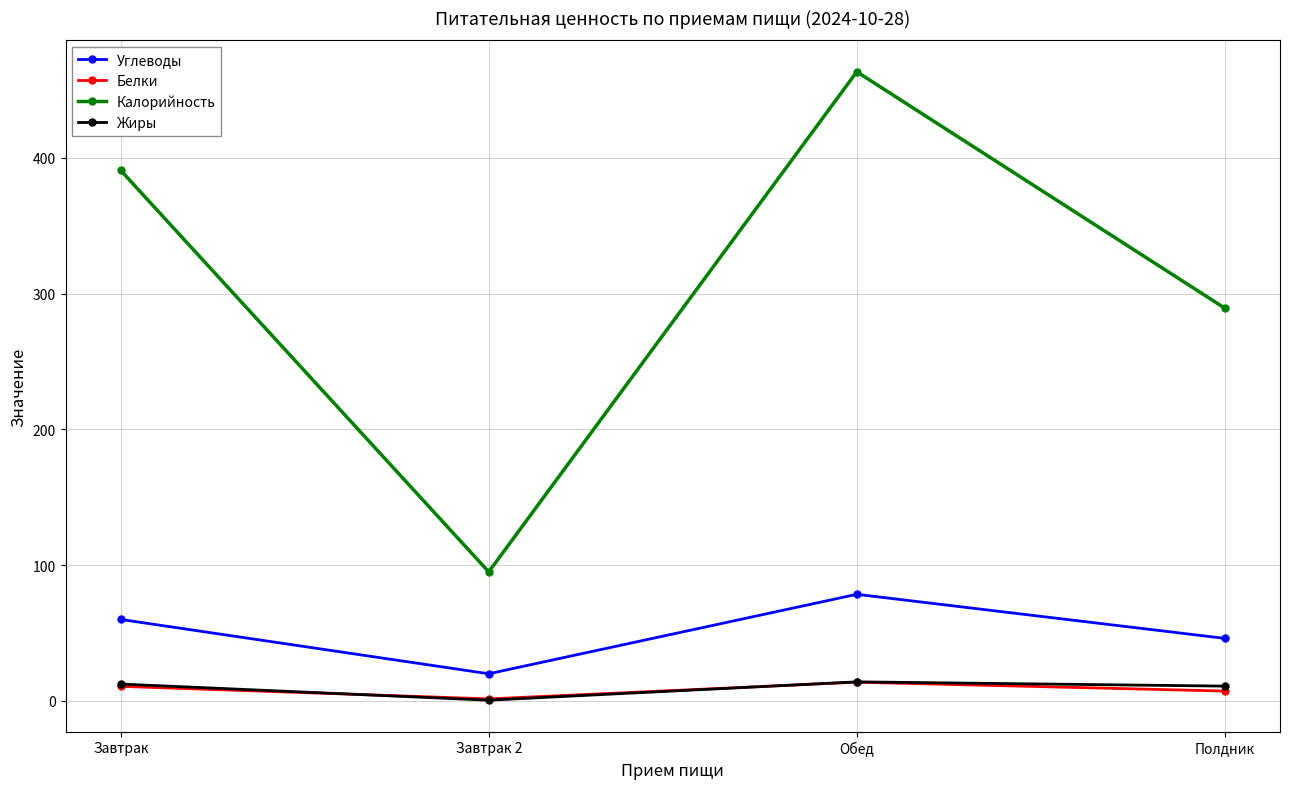

The value of Белки at Обед is 13.8. True or false?

True